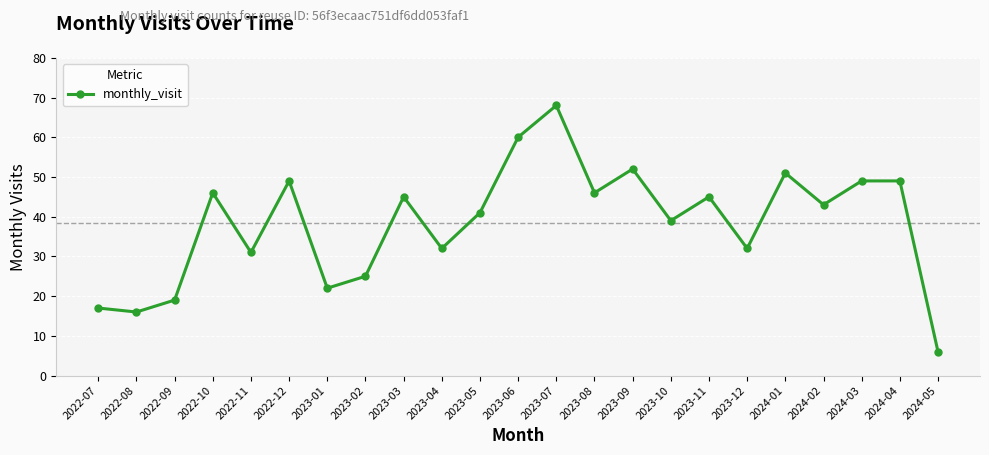

What is the label of the 9th point from the left?

2023-03